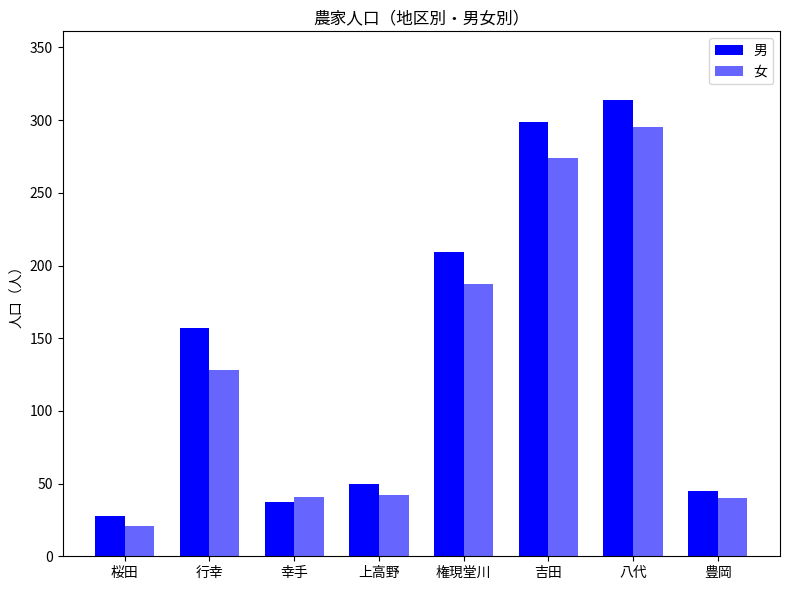

What is the difference between the highest and lowest values at 桜田?

7